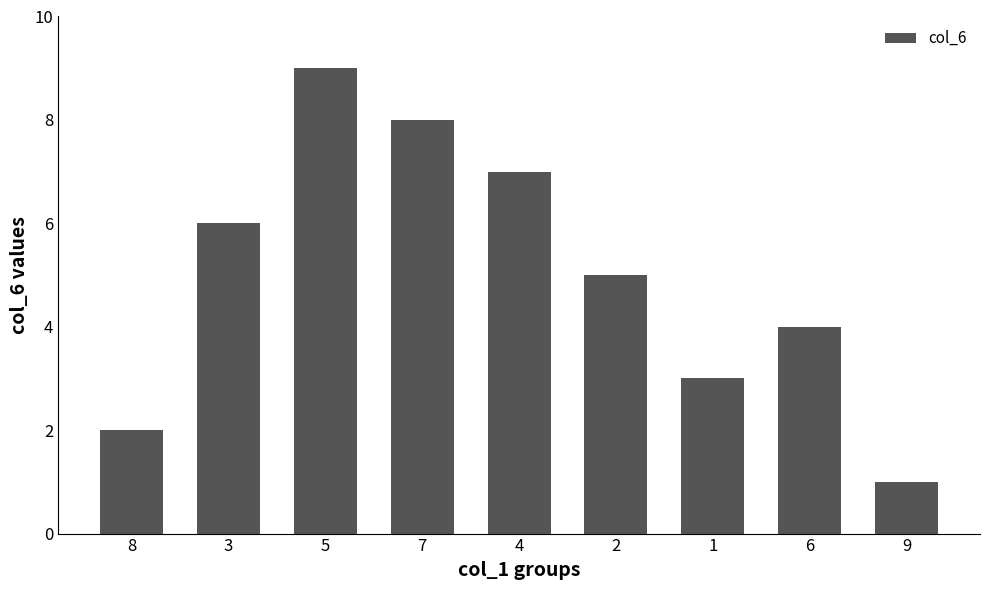

What is the sum of all values?

45